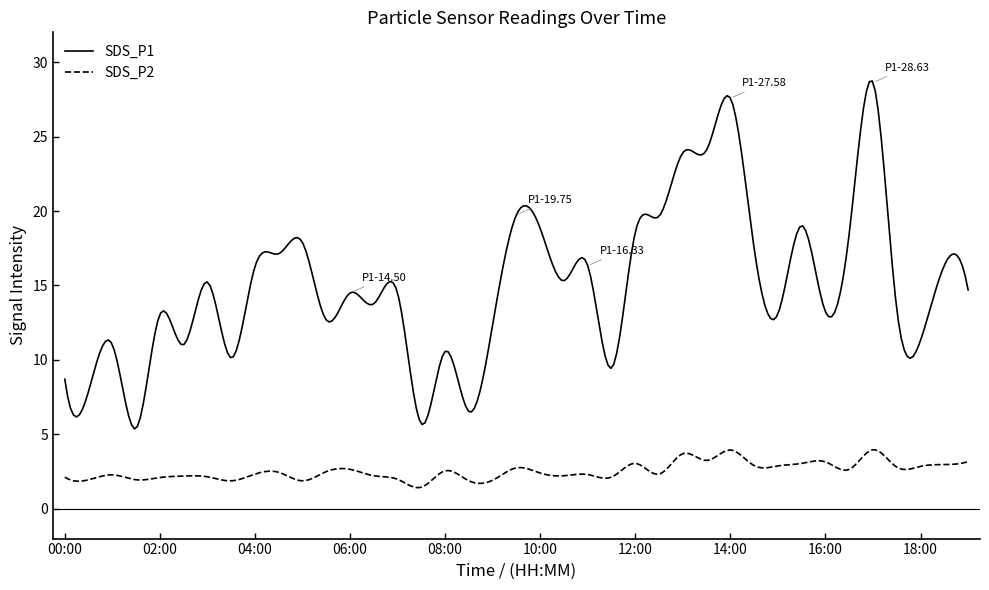

Which series has the widest spread of values?

SDS_P1